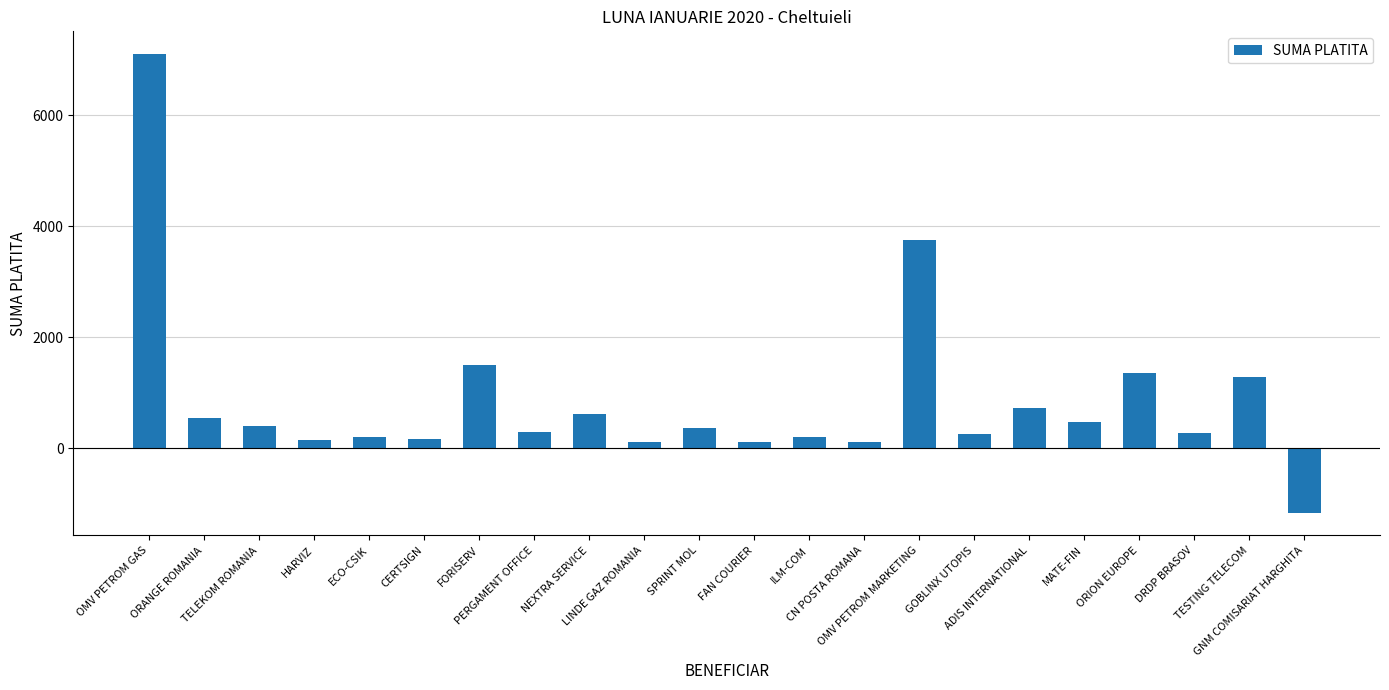

How many data points are above 372?

11